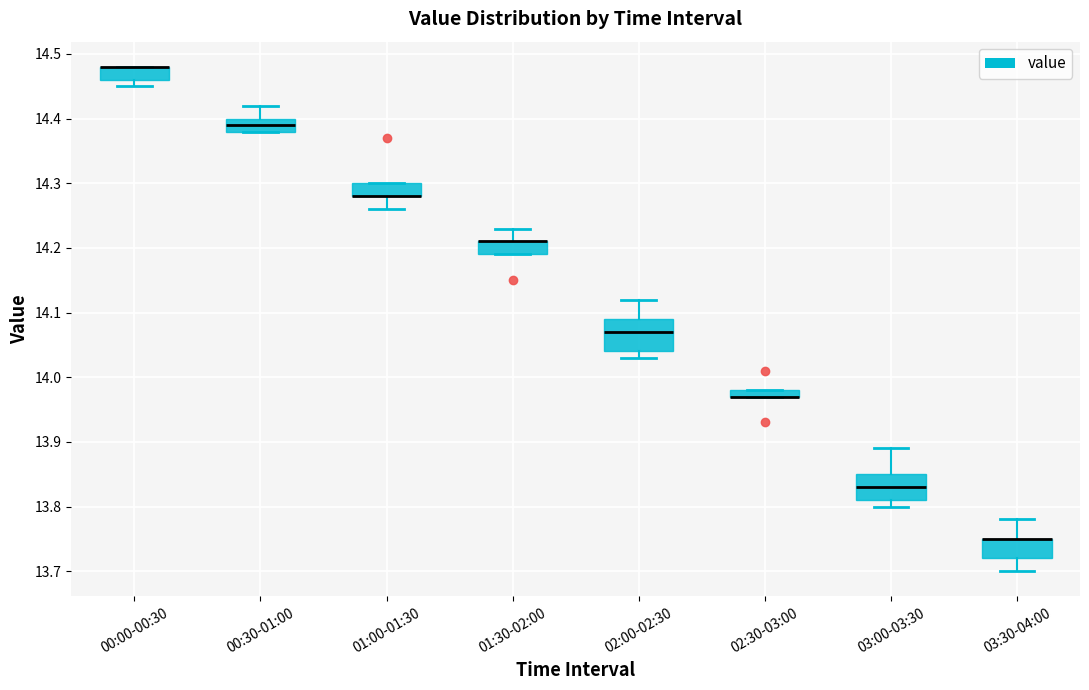

Where does the lower whisker of the box for 01:00-01:30 end on the y-axis? The values are not printed on the chart, so give them approximately, as read against the axis.

14.26